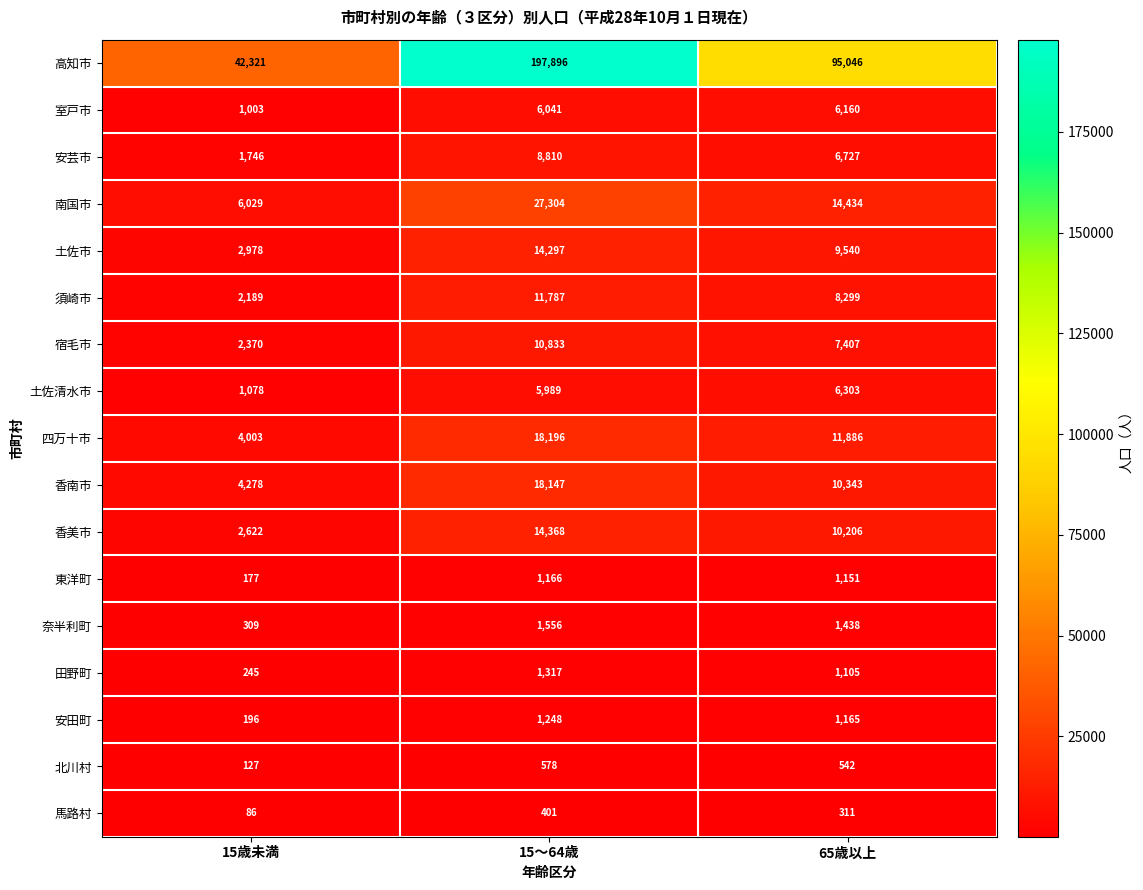

List the labels in order of 南国市 value, largest first.

15～64歳, 65歳以上, 15歳未満